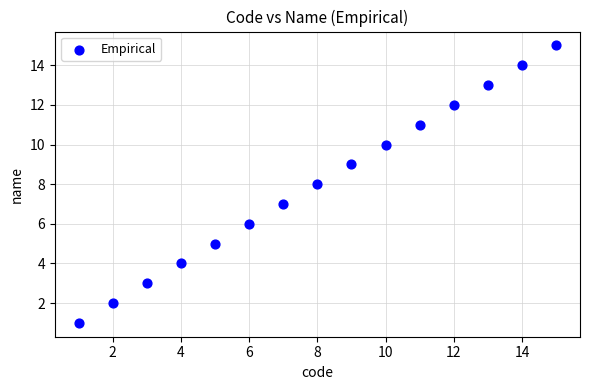

What is the range of X values (max minus min)?

14